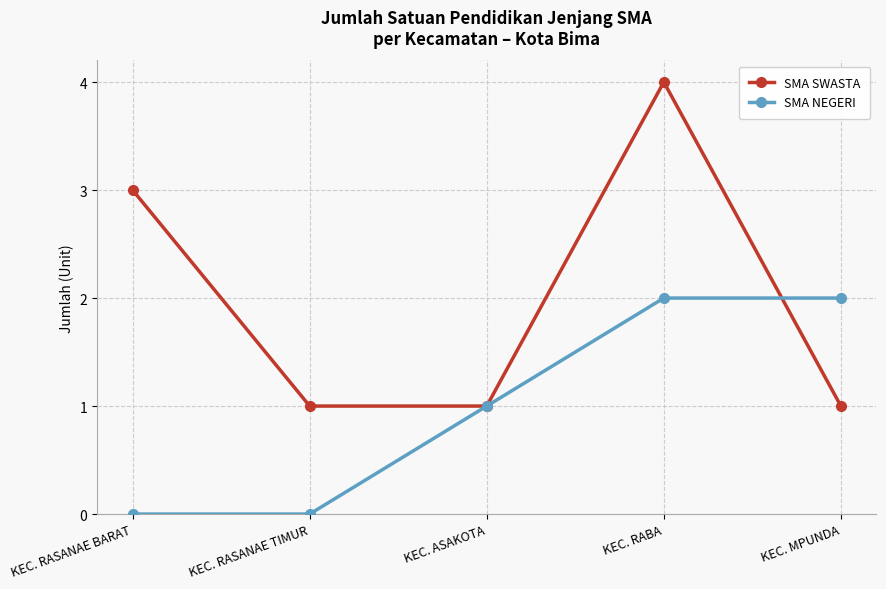

What is the sum of the SMA SWASTA values at KEC. MPUNDA and KEC. ASAKOTA?

2